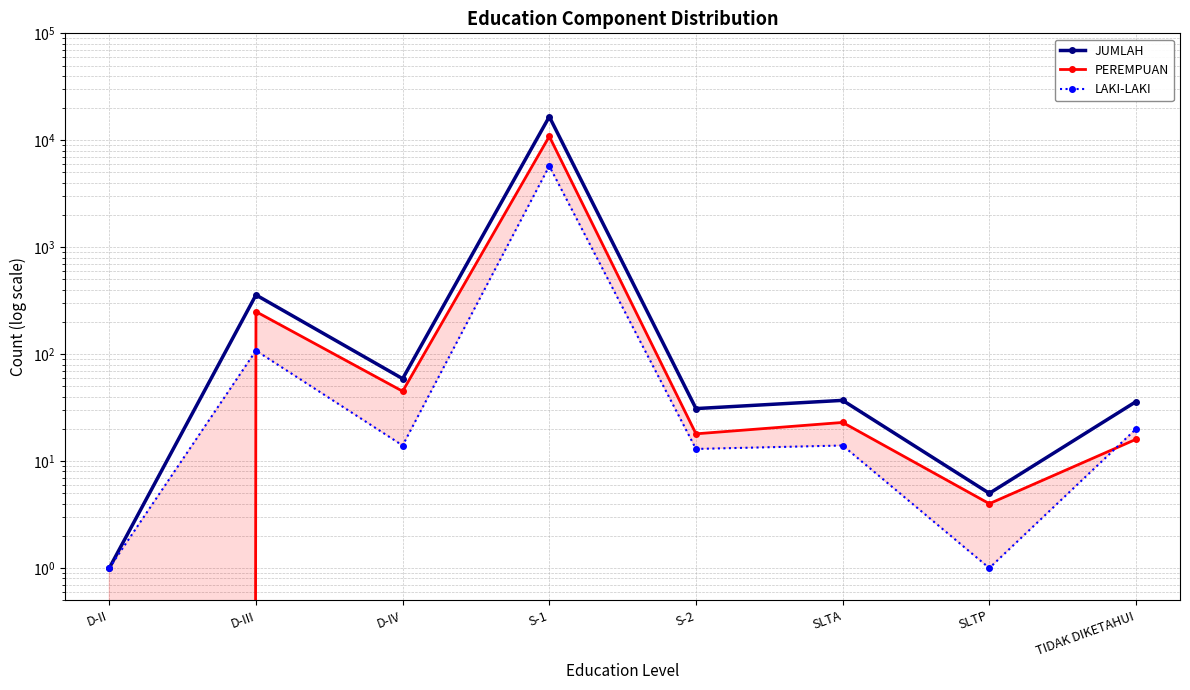

Which label corresponds to the smallest value in the chart?

D-II